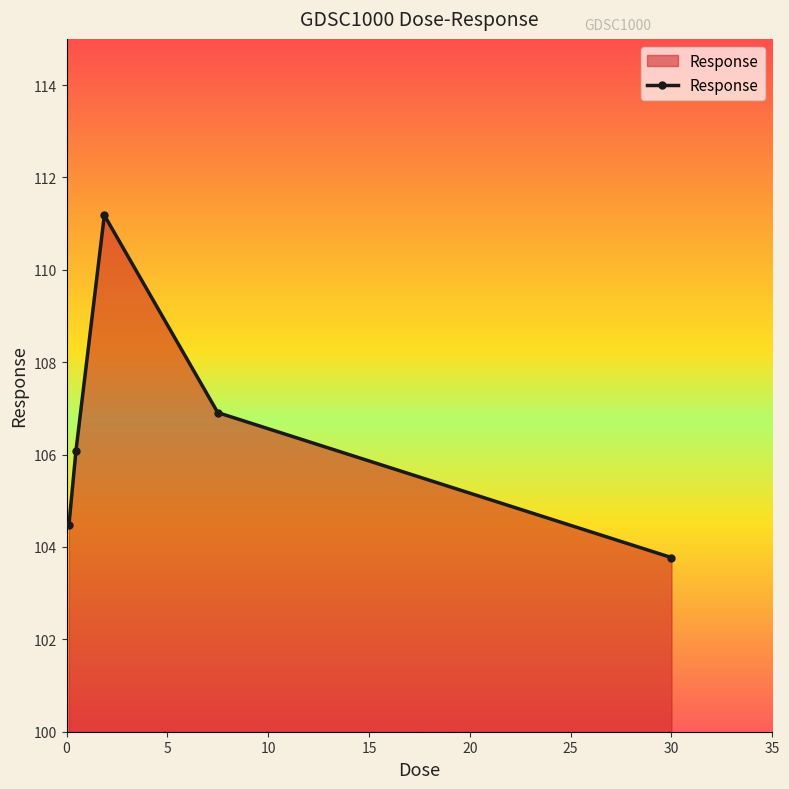

How many interior local peaks (higher than both neighbors) does the data have?

1